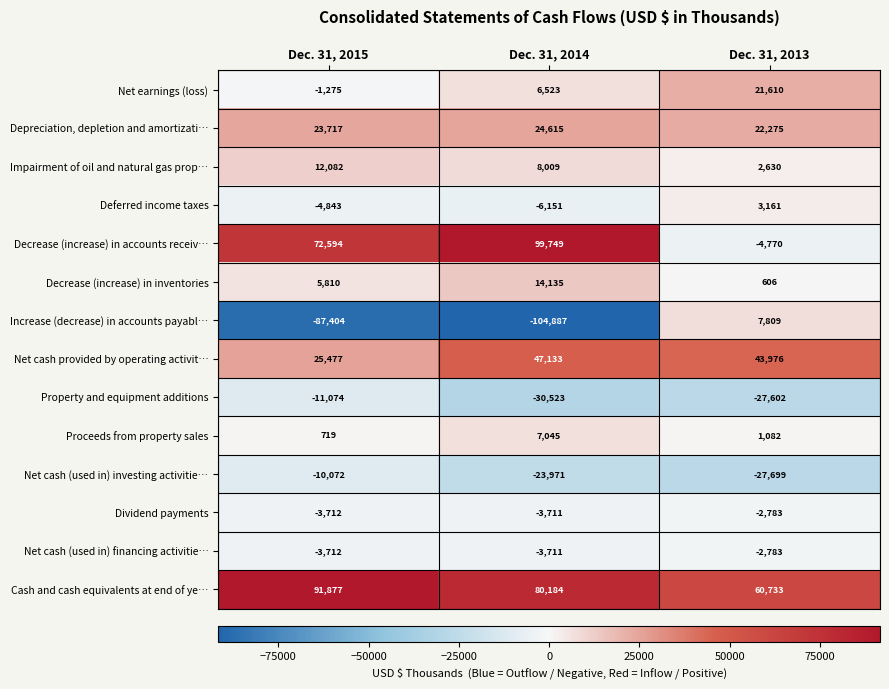

List the labels in order of Impairment of oil and natural gas prop… value, largest first.

Dec. 31, 2015, Dec. 31, 2014, Dec. 31, 2013